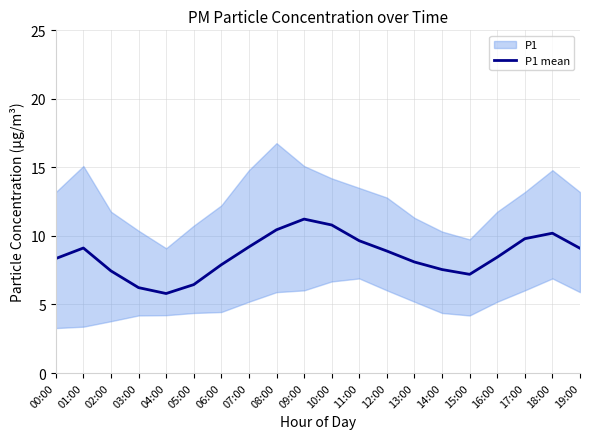

Reading right to left, transcribe all the data shown in this chart.

19:00=9.1	18:00=10.2	17:00=9.8	16:00=8.4	15:00=7.2	14:00=7.5	13:00=8.1	12:00=8.9	11:00=9.7	10:00=10.8	09:00=11.2	08:00=10.4	07:00=9.2	06:00=7.9	05:00=6.5	04:00=5.8	03:00=6.2	02:00=7.5	01:00=9.1	00:00=8.3